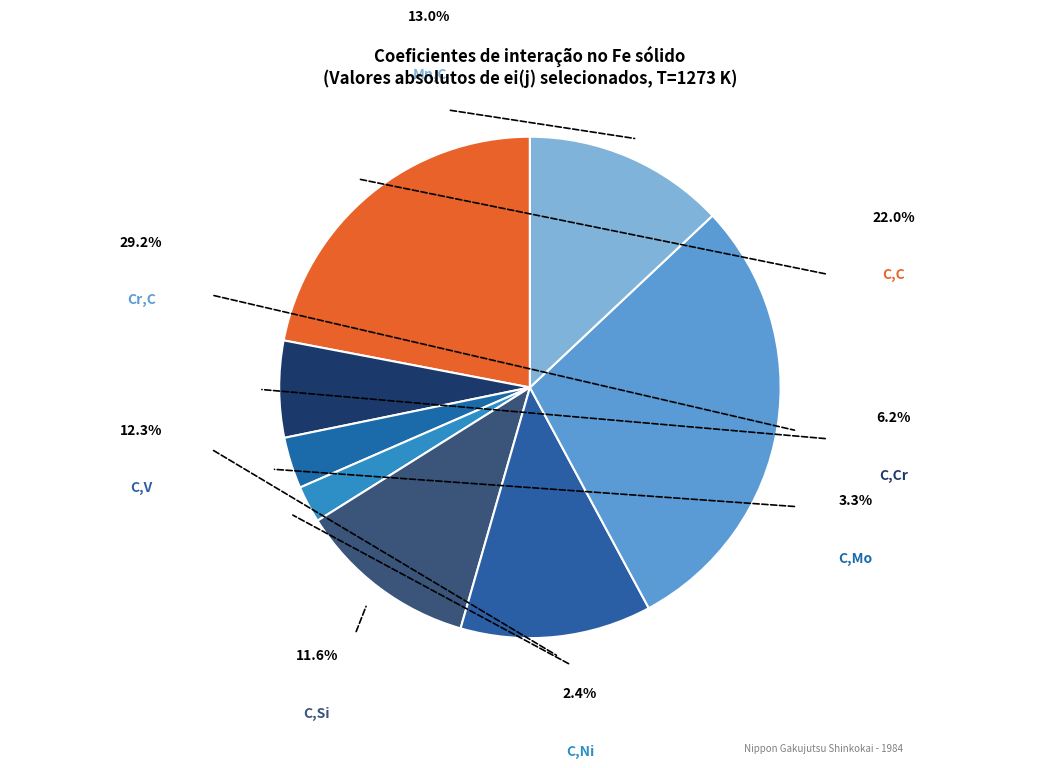

To the nearest percent, what is the difference between the largest and smallest slice percentages?

27%